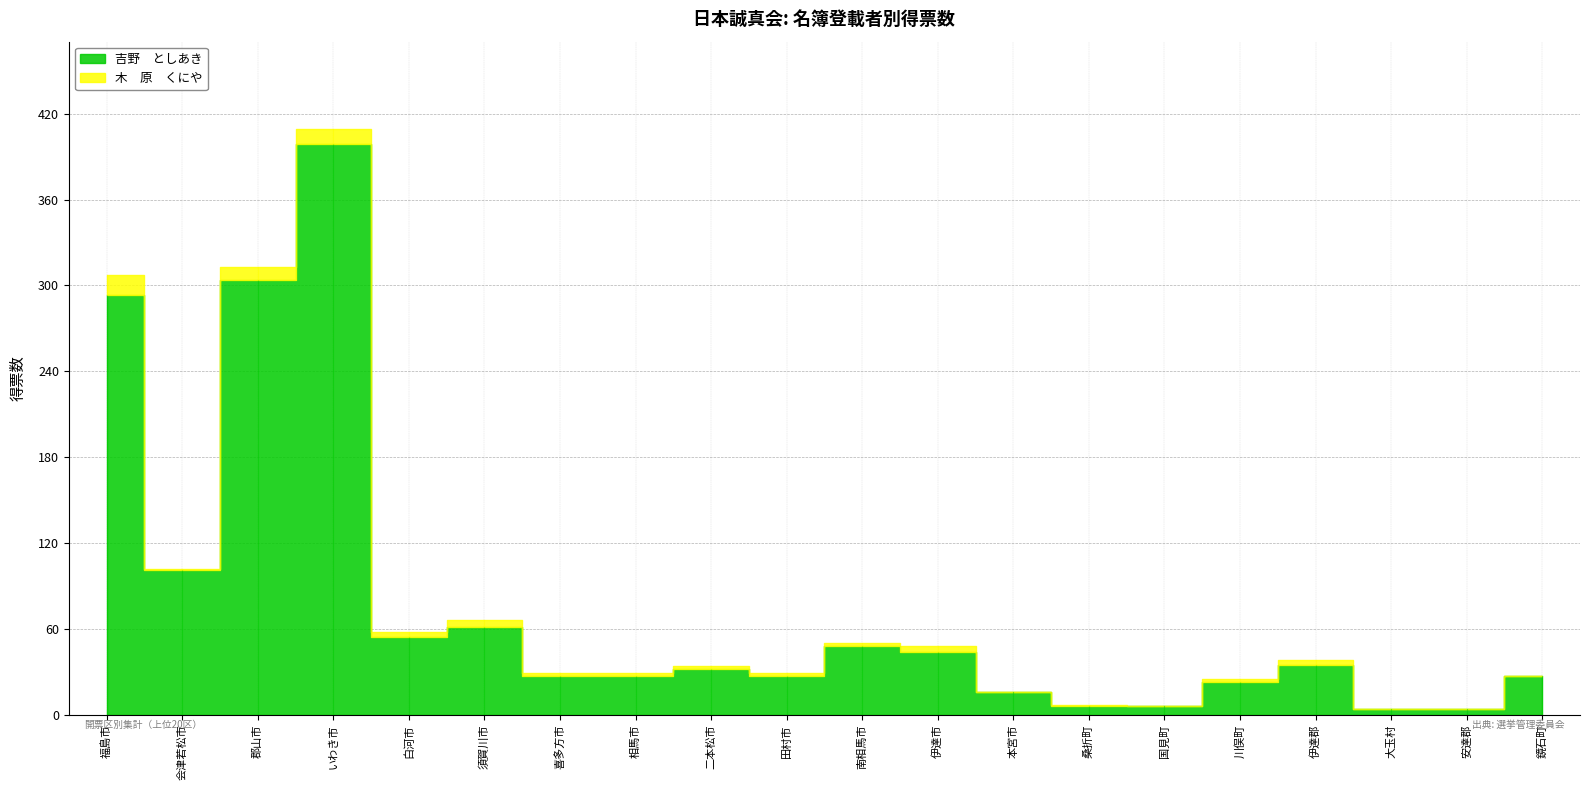

What position from the left is いわき市?

4